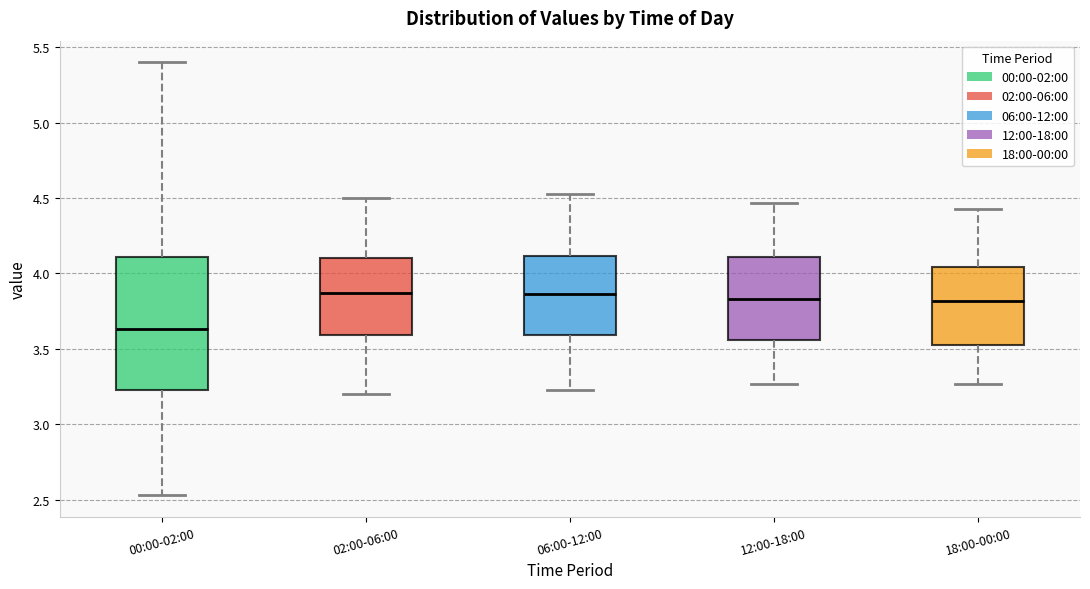

Reading left to right, transcribe this box plot: for each box, give where its median line is, the range the box spans, and where its two whiskers end, as read against the y-axis. The values are not printed on the chart, so give them approximately, as read against the axis.

00:00-02:00: median 3.65, box 3.25 to 4.10, whiskers 2.55 to 5.40
02:00-06:00: median 3.85, box 3.60 to 4.10, whiskers 3.20 to 4.50
06:00-12:00: median 3.85, box 3.60 to 4.10, whiskers 3.25 to 4.55
12:00-18:00: median 3.85, box 3.55 to 4.10, whiskers 3.25 to 4.45
18:00-00:00: median 3.80, box 3.50 to 4.05, whiskers 3.25 to 4.45